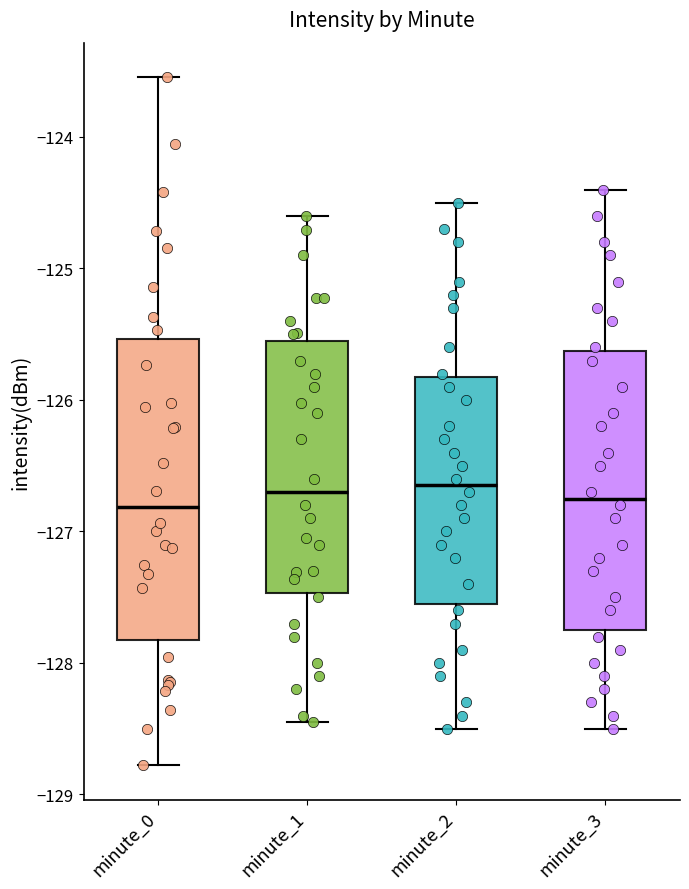

Which box is the tallest, from its lower edge to its upper edge?

minute_0